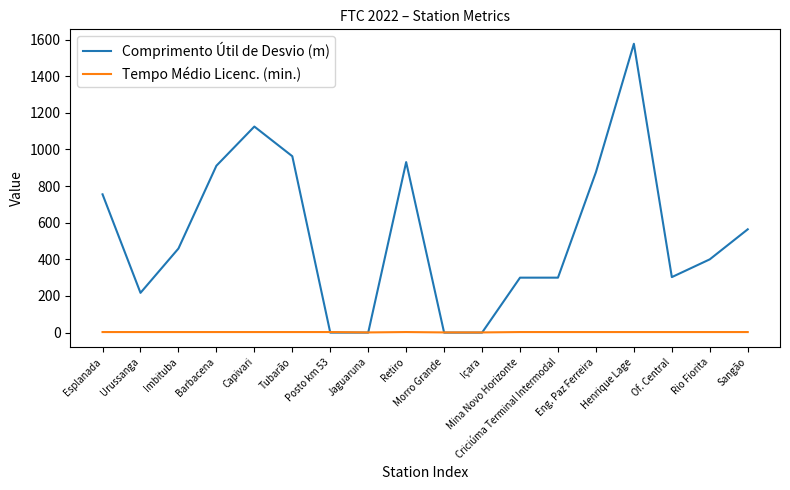

Rank the series by their average value, from highest to lowest.

Comprimento Útil de Desvio (m), Tempo Médio Licenc. (min.)